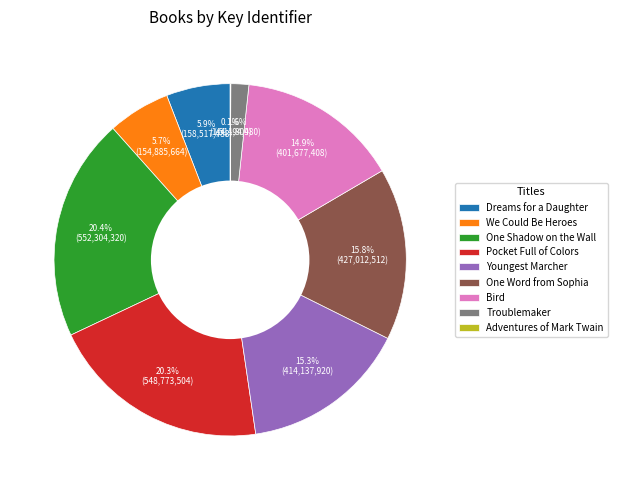

Combined, do Troublemaker and Bird account for over 50%?

No